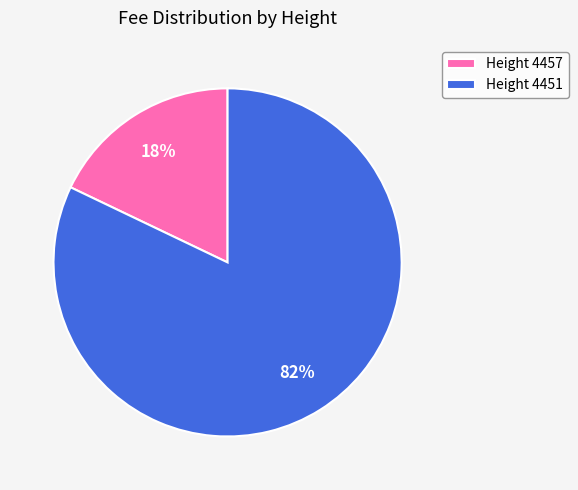

Which has a higher value, Height 4451 or Height 4457?

Height 4451